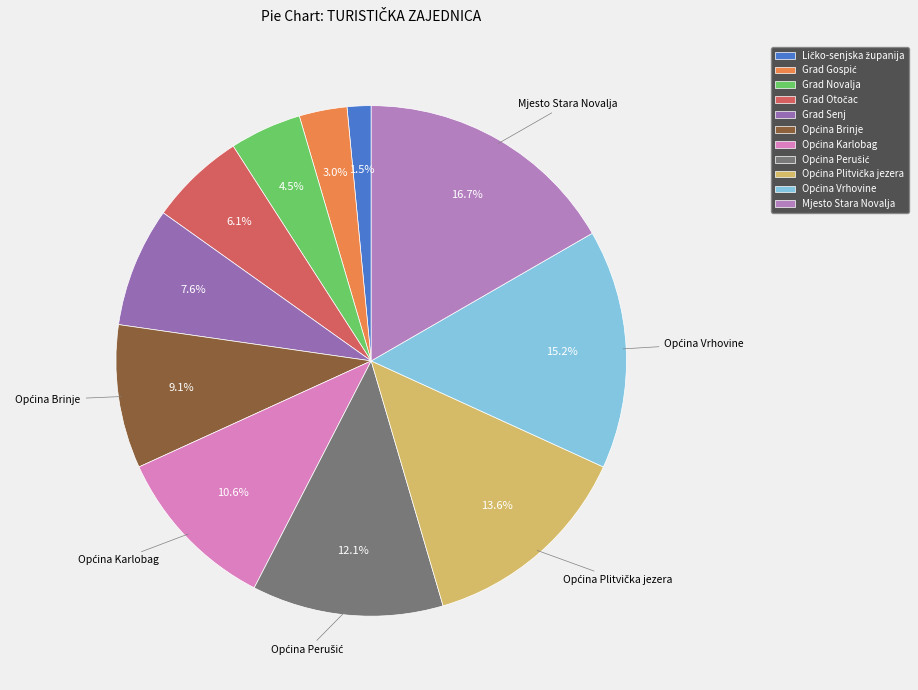

How many slices are in this pie chart?

11